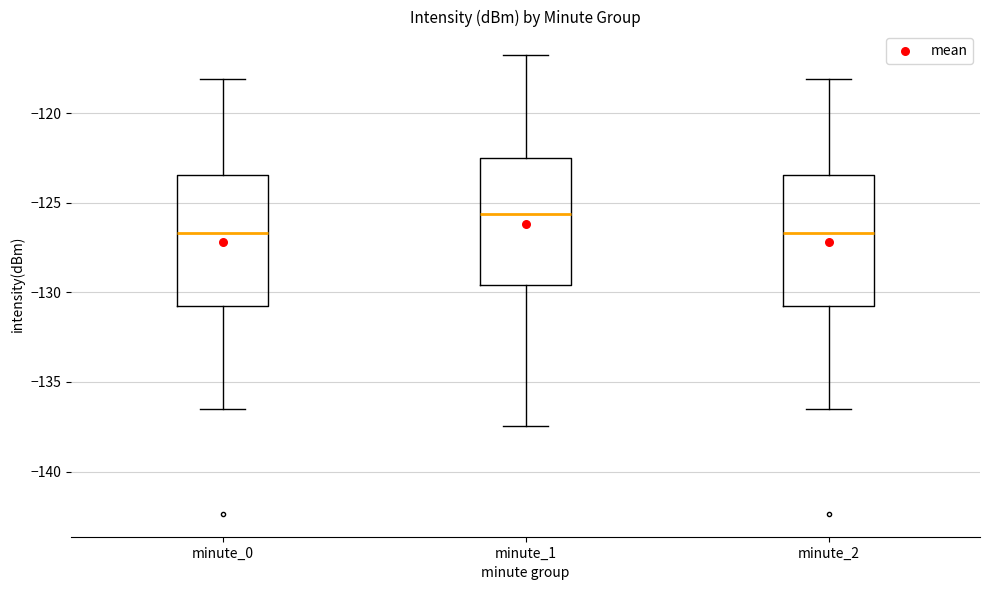

Reading left to right, read every box against the y-axis: the position of its median line, the range the box covers, and the ends of its whiskers. The values are not printed on the chart, so give them approximately, as read against the axis.

minute_0: median -126.5, box -131.0 to -123.5, whiskers -136.5 to -118.0
minute_1: median -125.5, box -129.5 to -122.5, whiskers -137.5 to -116.5
minute_2: median -126.5, box -131.0 to -123.5, whiskers -136.5 to -118.0